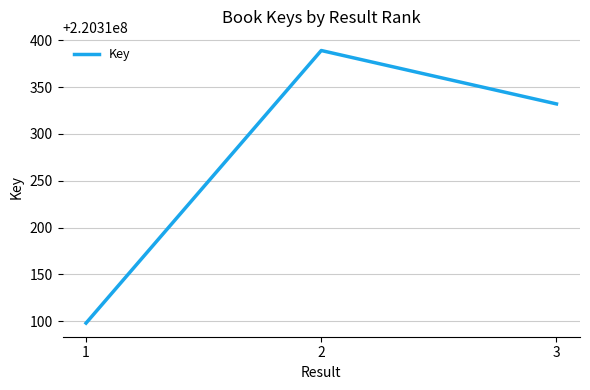

What is the ratio of the value at 3 to the value at 2?

1.0